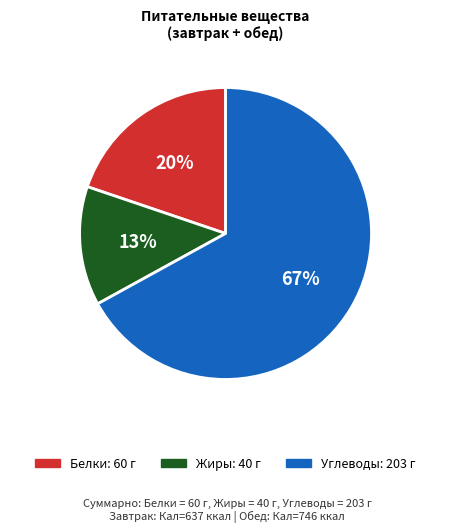

What is the majority slice?

Углеводы